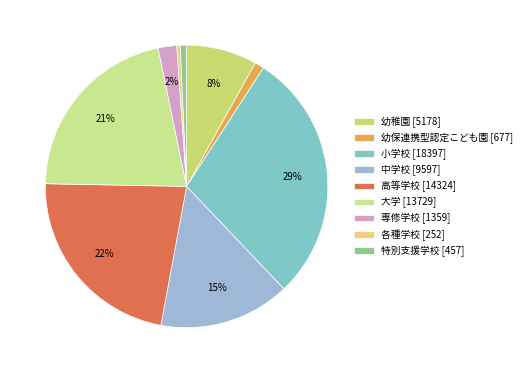

What percentage is the 幼保連携型認定こども園 slice, to the nearest percent?

1%